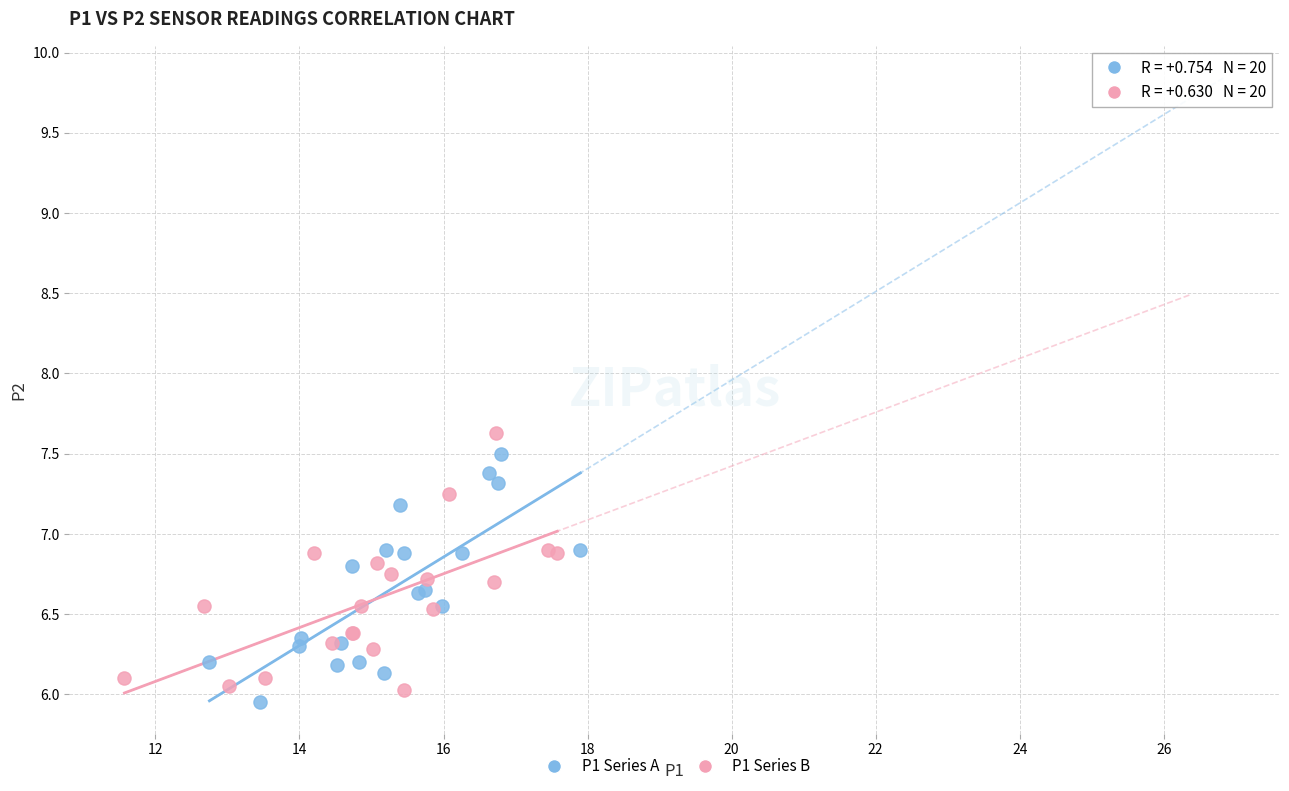

Which series contains the highest Y value?

P1 Series B